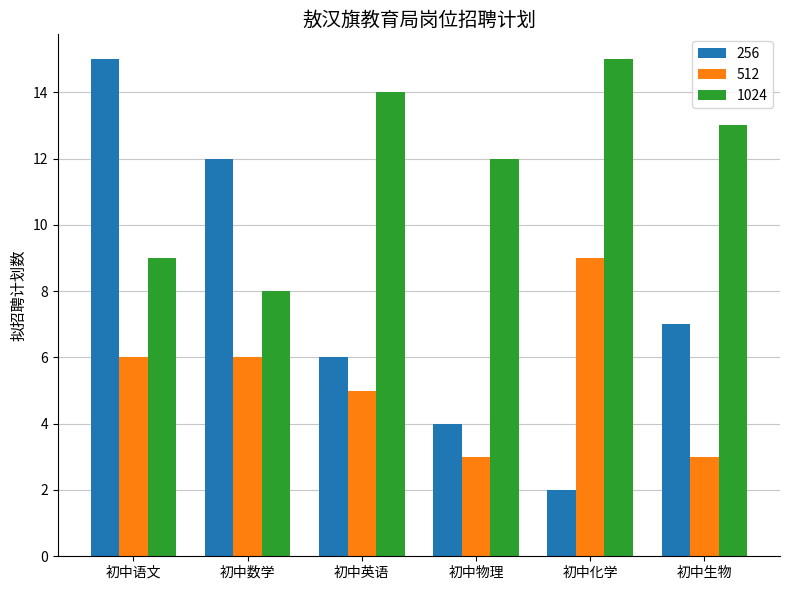

What is the difference between the highest and lowest values at 初中化学?

13